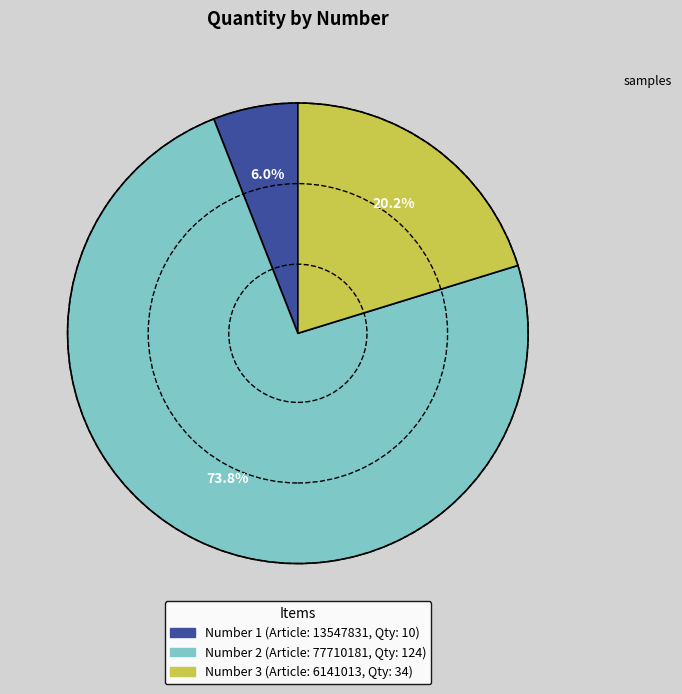

Is there any slice that represents more than half of the pie?

Yes